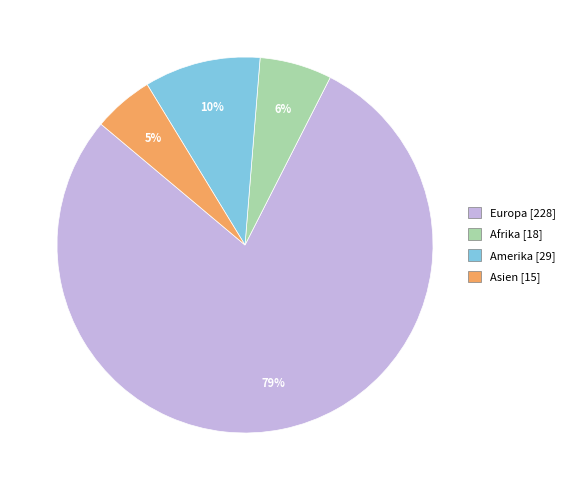

To the nearest percent, what is the average slice percentage?

25%